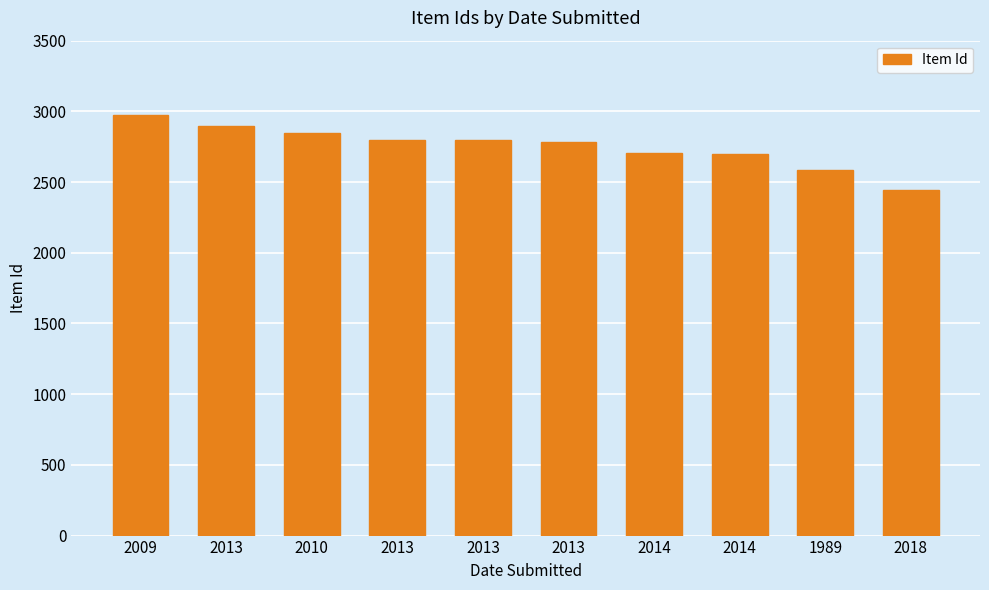

List the labels in order of value, smallest first.

2018, 1989, 2014, 2014, 2013, 2013, 2013, 2010, 2013, 2009